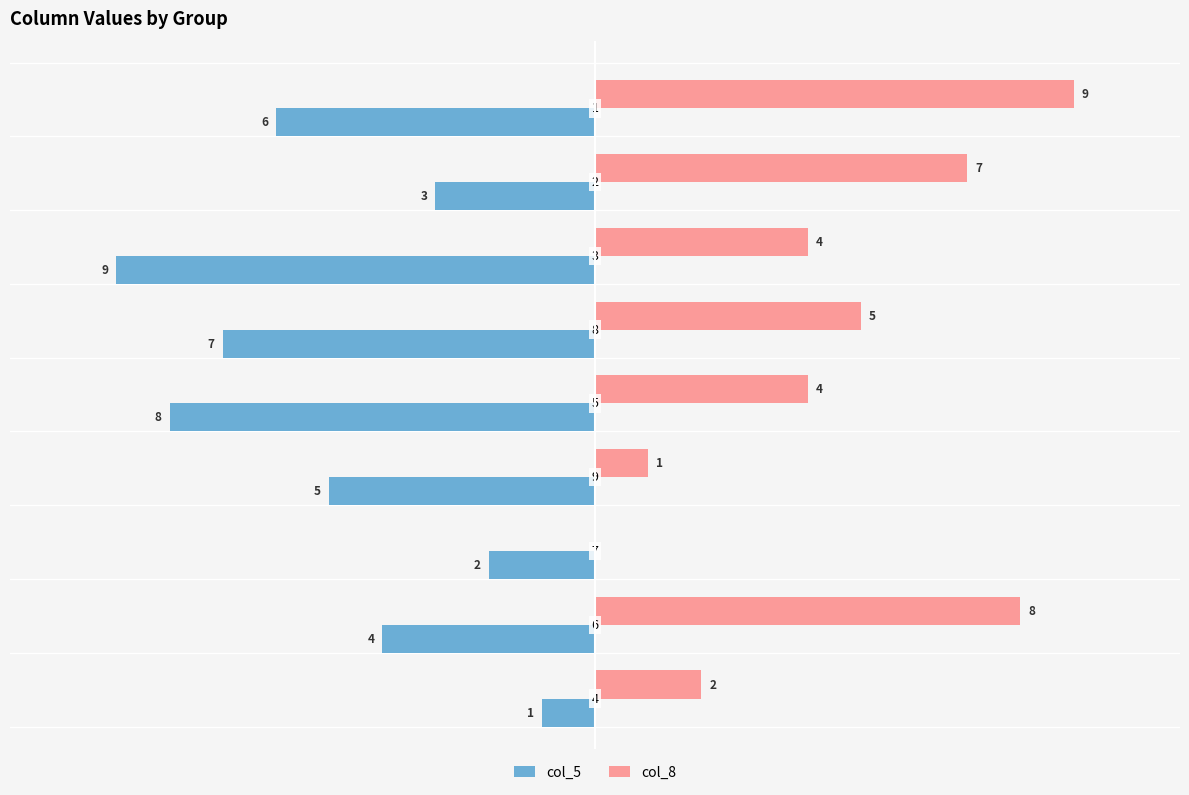

What is the sum of all col_5 values?

-45